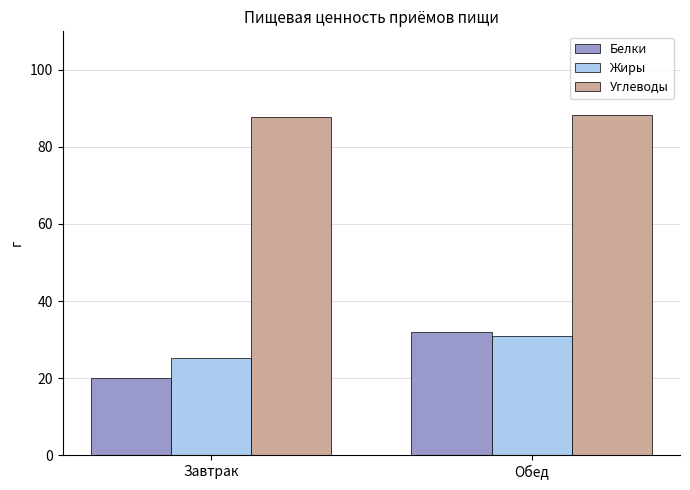

Which category has the lowest value across all series?

Завтрак